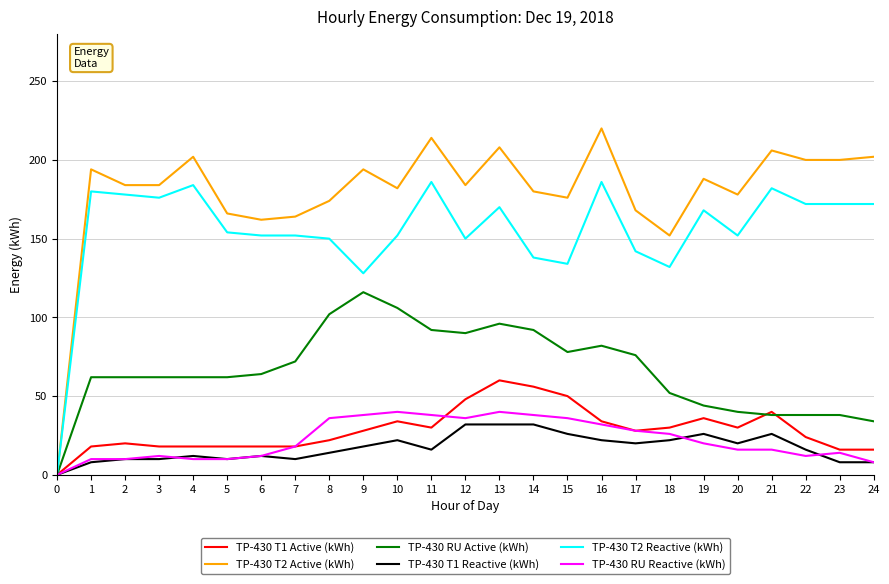

The value of TP-430 T2 Reactive (kWh) at 15 is 184. True or false?

False